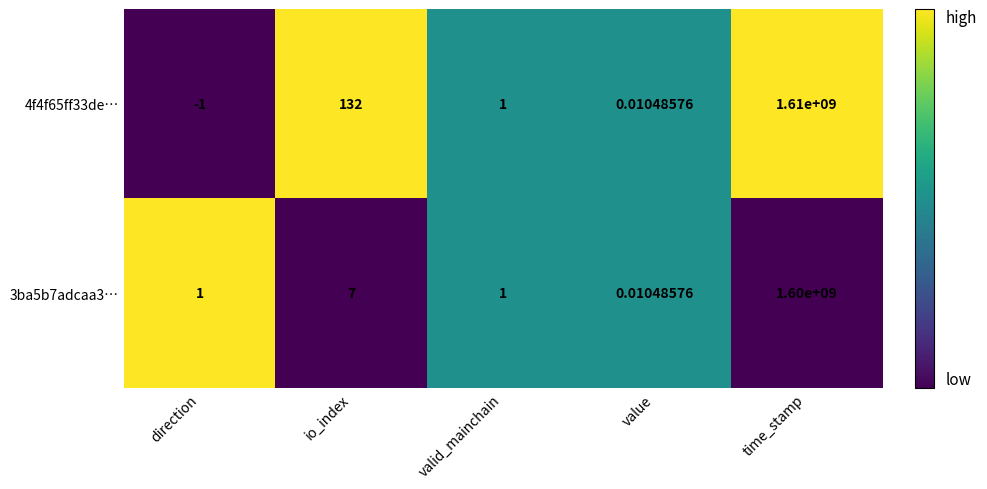

At which category is the sum across all series the highest?

time_stamp